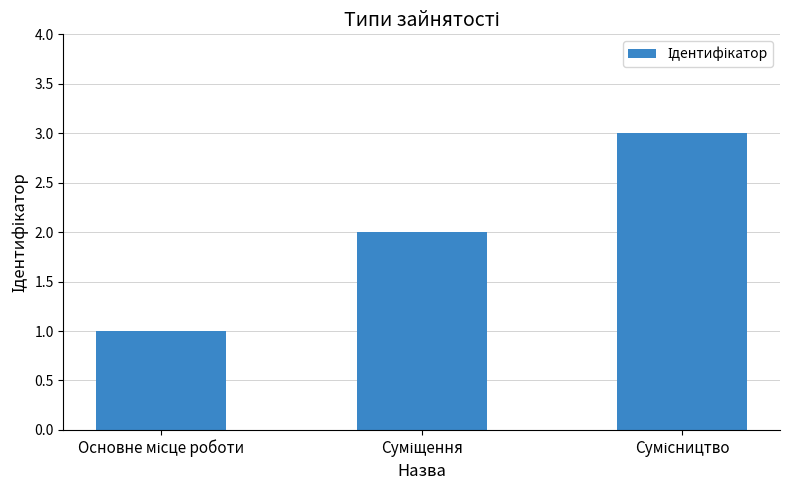

What is the sum of all values?

6